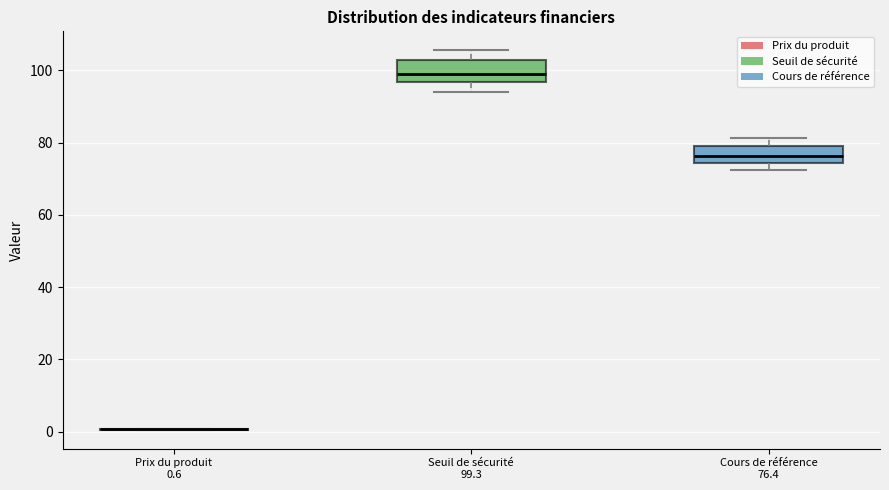

Reading left to right, read every box against the y-axis: the position of its median line, the range the box covers, and the ends of its whiskers. The values are not printed on the chart, so give them approximately, as read against the axis.

Prix du produit 0.6: box collapsed to a line at 0, whiskers 0 to 0
Seuil de sécurité 99.3: median 100, box 96 to 102, whiskers 94 to 106
Cours de référence 76.4: median 76, box 74 to 80, whiskers 72 to 82